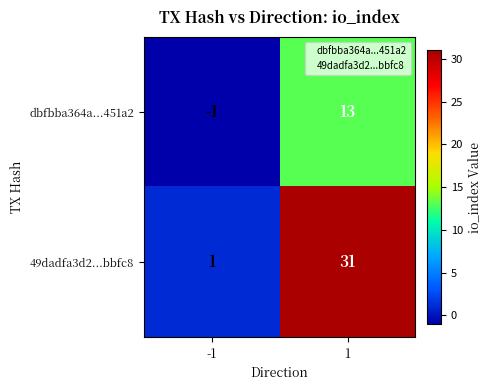

Which label corresponds to the largest value in the chart?

1